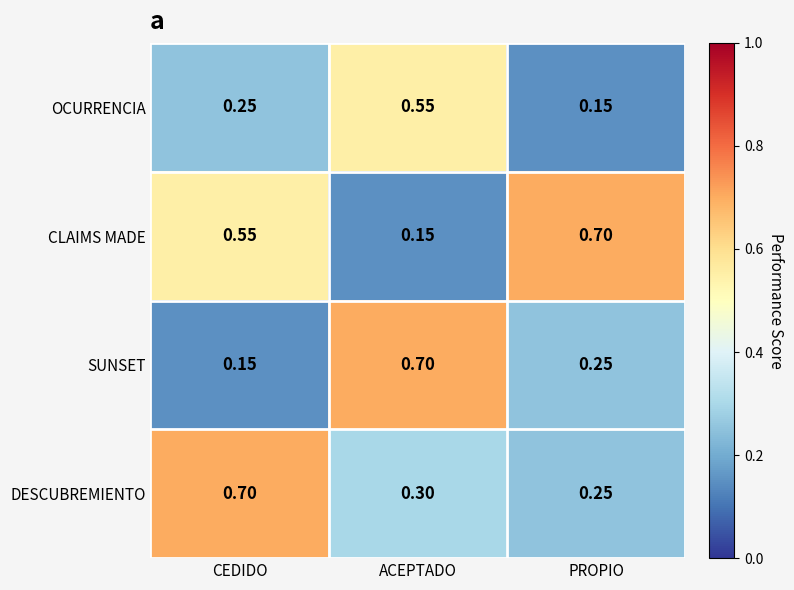

Where is OCURRENCIA nearest to the value 0?

PROPIO